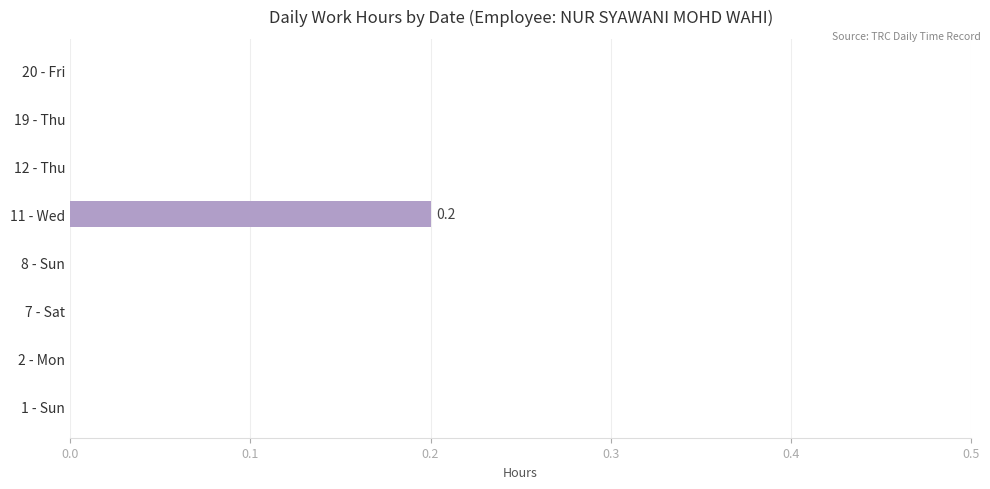

True or false: the data shows 0.0 at 2 - Mon.

True